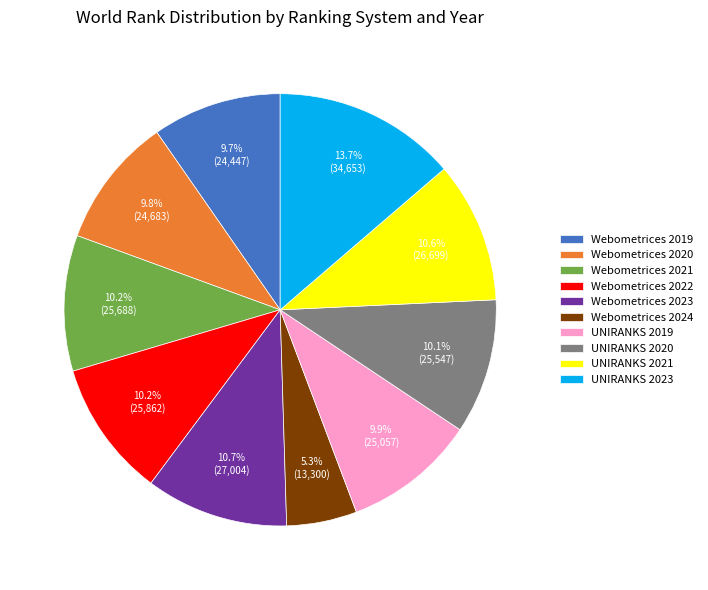

To the nearest percent, what is the combined percentage of Webometrices 2022 and Webometrices 2023?

21%